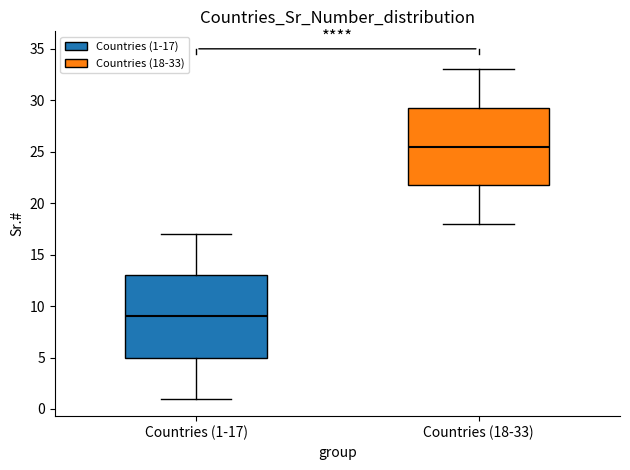

Reading left to right, transcribe this box plot: for each box, give where its median line is, the range the box spans, and where its two whiskers end, as read against the y-axis. The values are not printed on the chart, so give them approximately, as read against the axis.

Countries (1-17): median 9.0, box 5.0 to 13.0, whiskers 1.0 to 17.0
Countries (18-33): median 25.5, box 22.0 to 29.5, whiskers 18.0 to 33.0